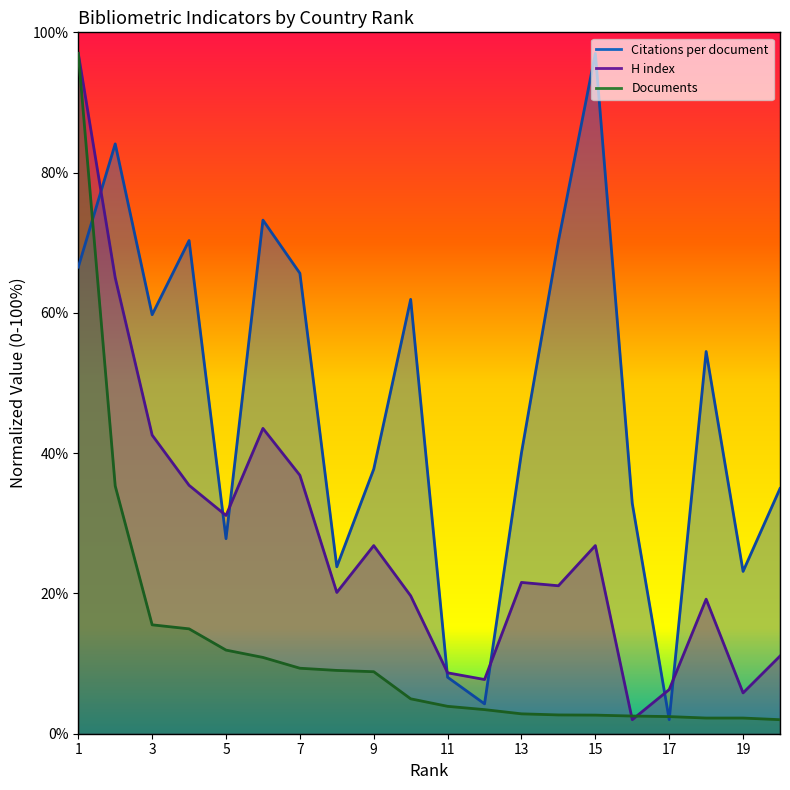

List the series in order of their peak value, lowest first.

Citations per document, H index, Documents